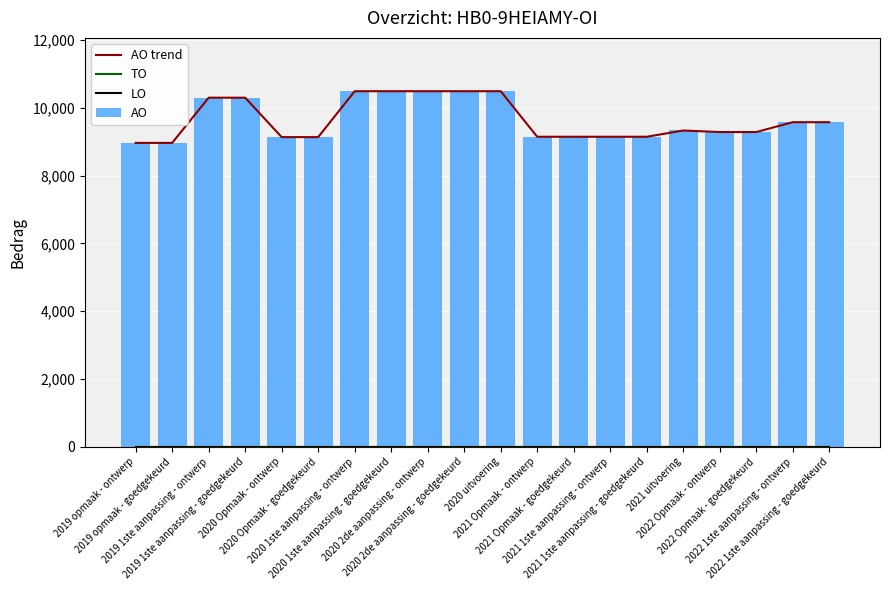

Is the value of AO trend at 2020 1ste aanpassing - goedgekeurd greater than the value of LO at 2022 1ste aanpassing - ontwerp?

Yes